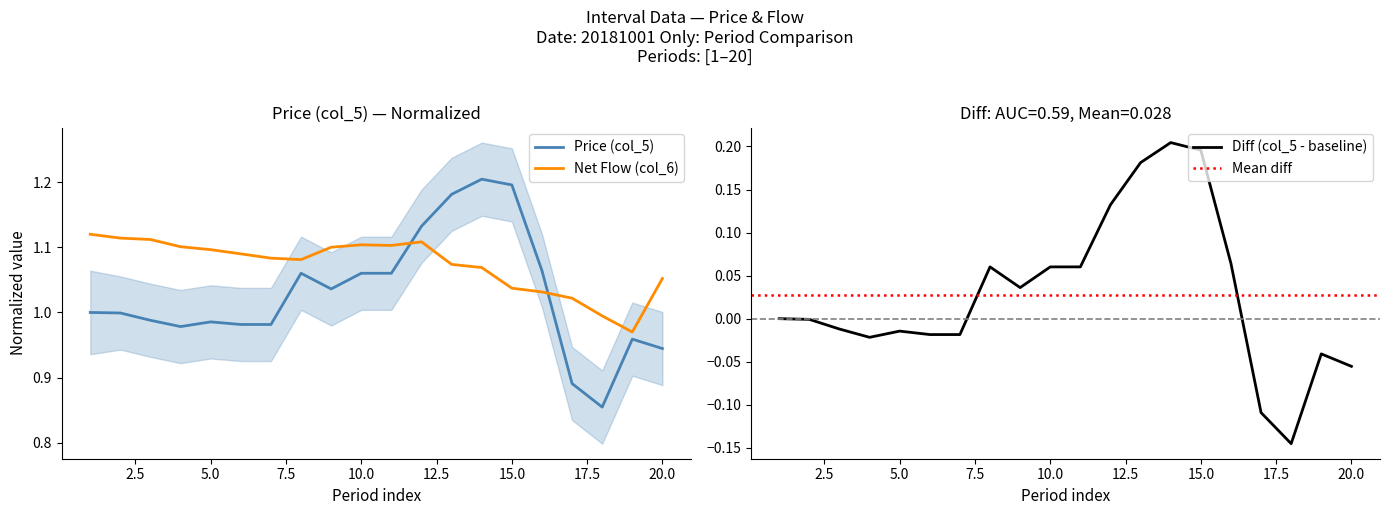

What is the total value across all series at 13?

2.3